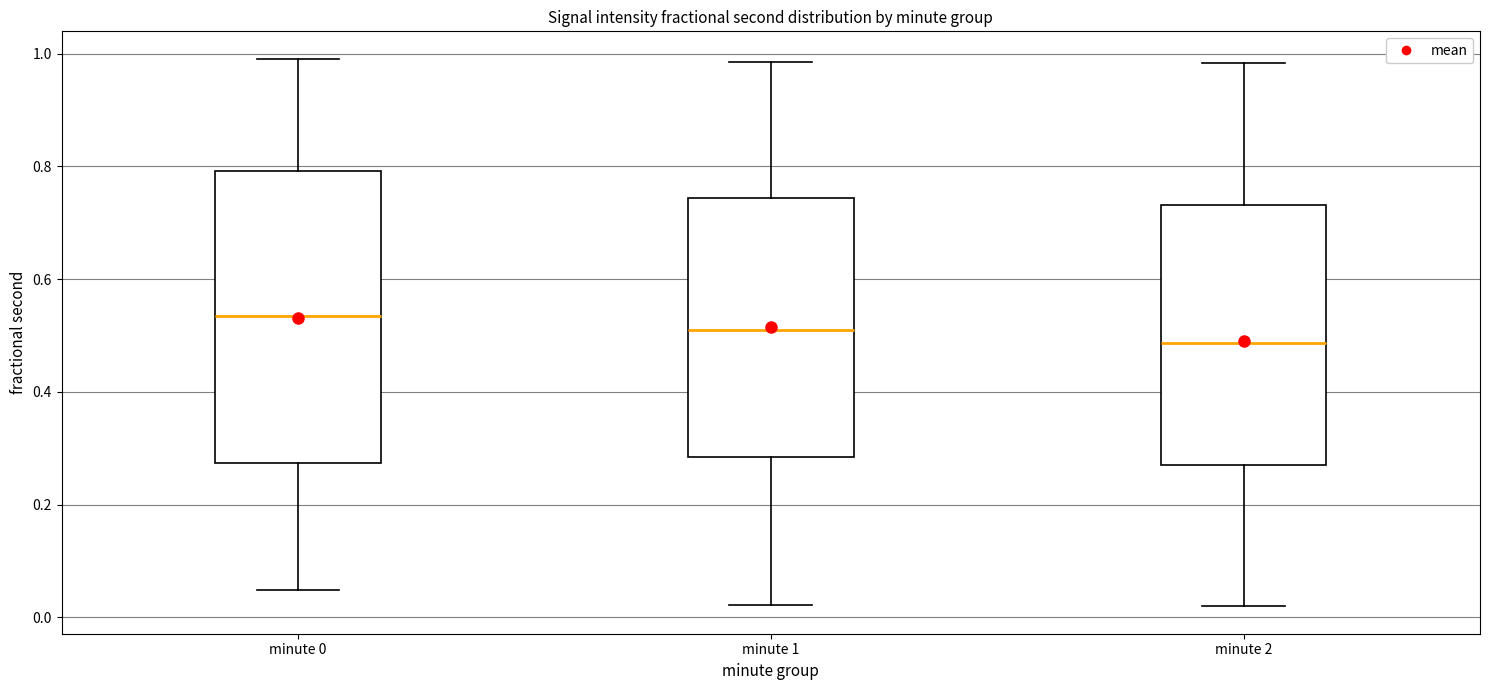

Which box's median line is the lowest?

minute 2